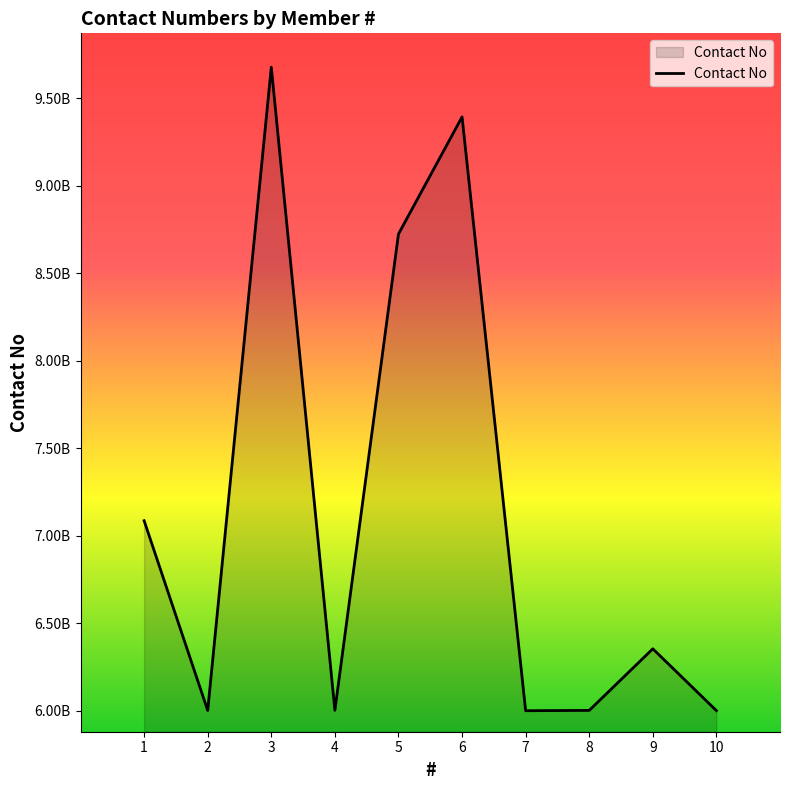

Is this an area chart (filled region under the line)?

Yes